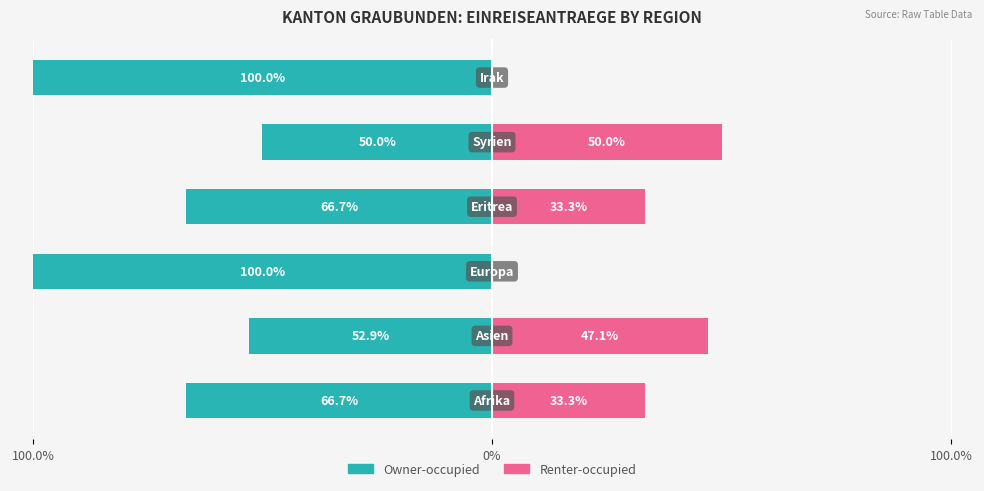

The Owner-occupied series shows -100.0 at 5. True or false?

True